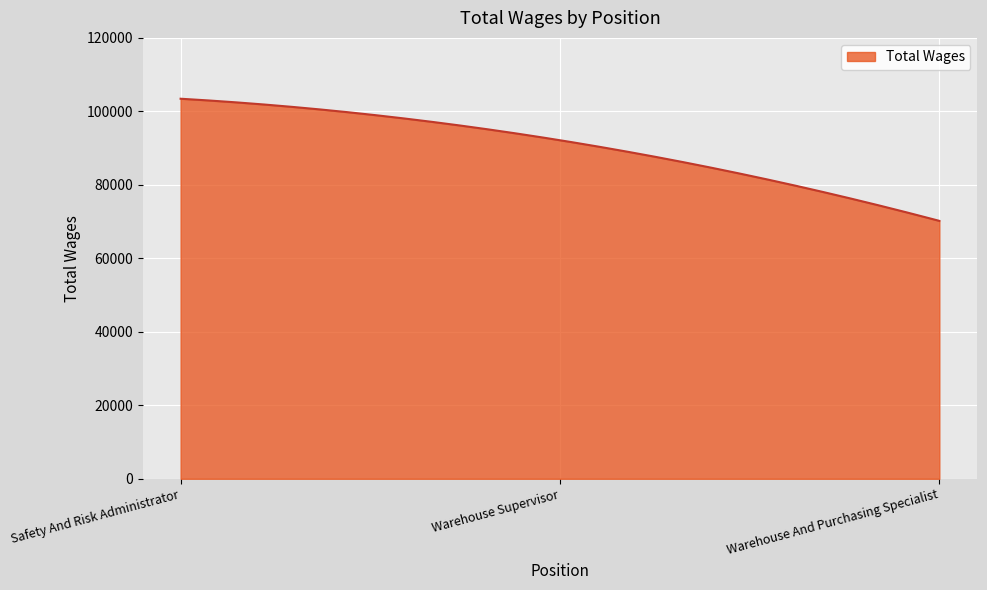

What is the difference between the maximum and minimum values?

33244.0